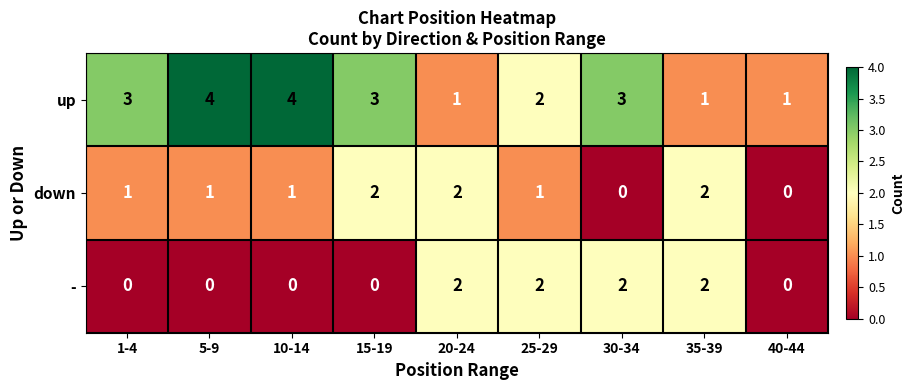

What is the spread (max minus min) of values at 10-14?

4